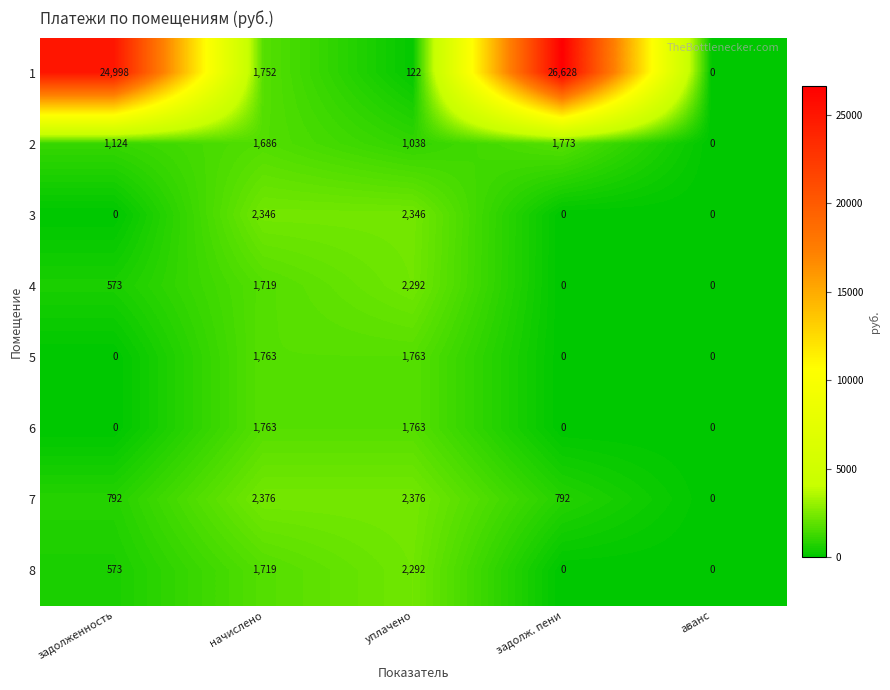

What is the difference between the maximum and minimum values in the 1 series?

26628